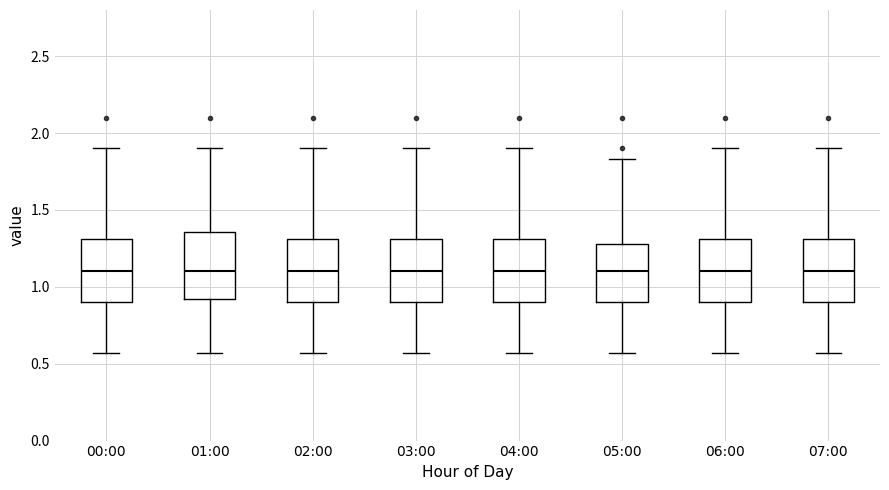

Reading left to right, transcribe this box plot: for each box, give where its median line is, the range the box spans, and where its two whiskers end, as read against the y-axis. The values are not printed on the chart, so give them approximately, as read against the axis.

00:00: median 1.10, box 0.90 to 1.30, whiskers 0.55 to 1.90
01:00: median 1.10, box 0.90 to 1.35, whiskers 0.55 to 1.90
02:00: median 1.10, box 0.90 to 1.30, whiskers 0.55 to 1.90
03:00: median 1.10, box 0.90 to 1.30, whiskers 0.55 to 1.90
04:00: median 1.10, box 0.90 to 1.30, whiskers 0.55 to 1.90
05:00: median 1.10, box 0.90 to 1.30, whiskers 0.55 to 1.85
06:00: median 1.10, box 0.90 to 1.30, whiskers 0.55 to 1.90
07:00: median 1.10, box 0.90 to 1.30, whiskers 0.55 to 1.90